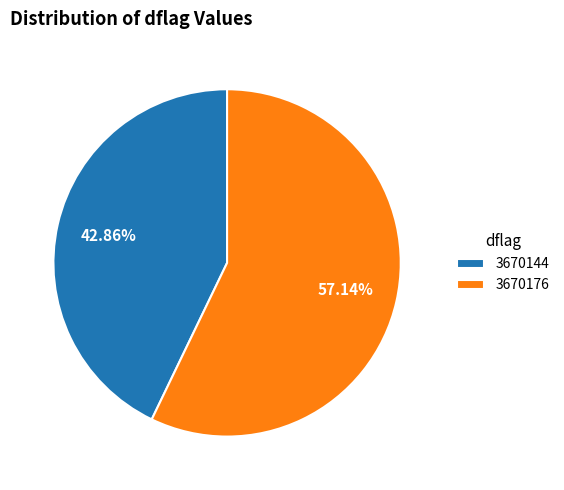

Which category accounts for the majority?

3670176